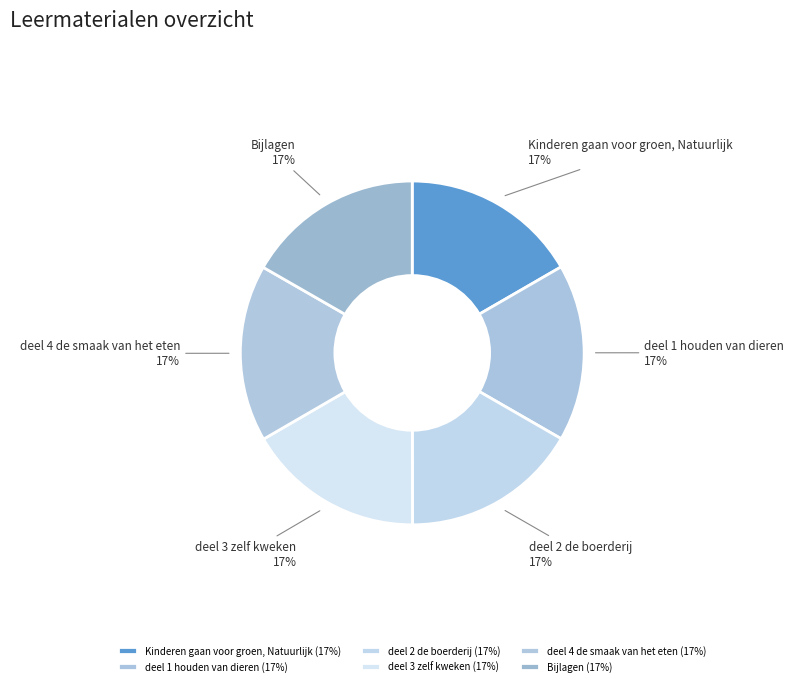

Is there a majority slice in this chart?

No